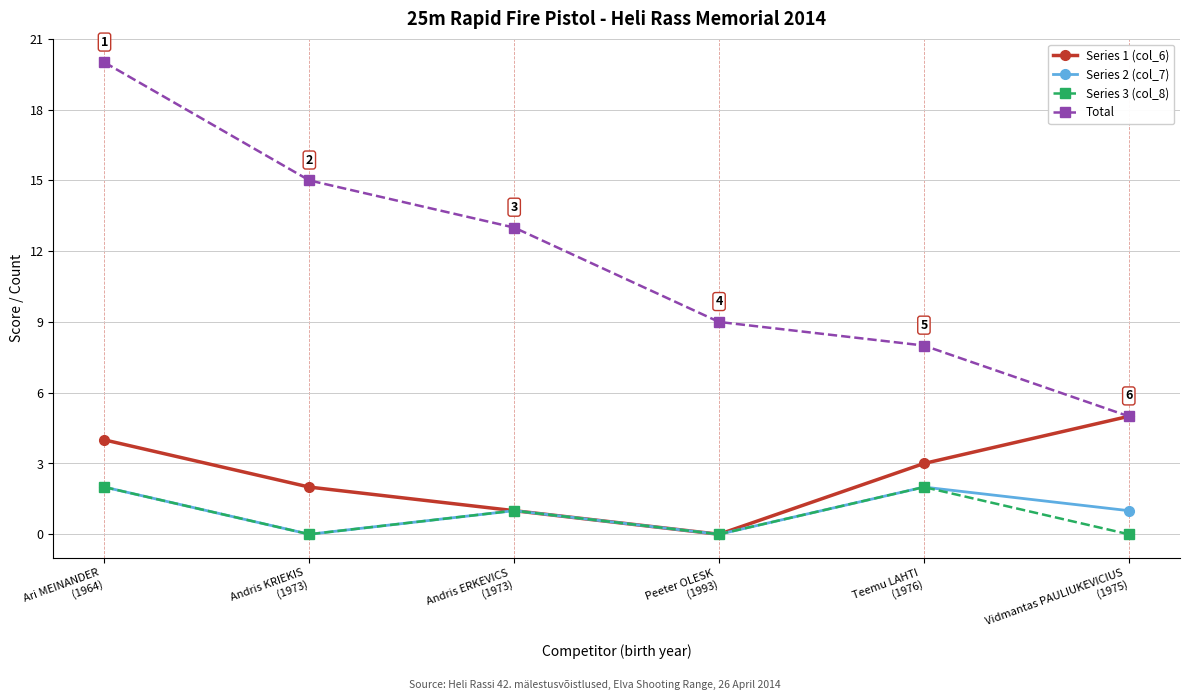

The Total series shows 8 at Teemu LAHTI
(1976). True or false?

True